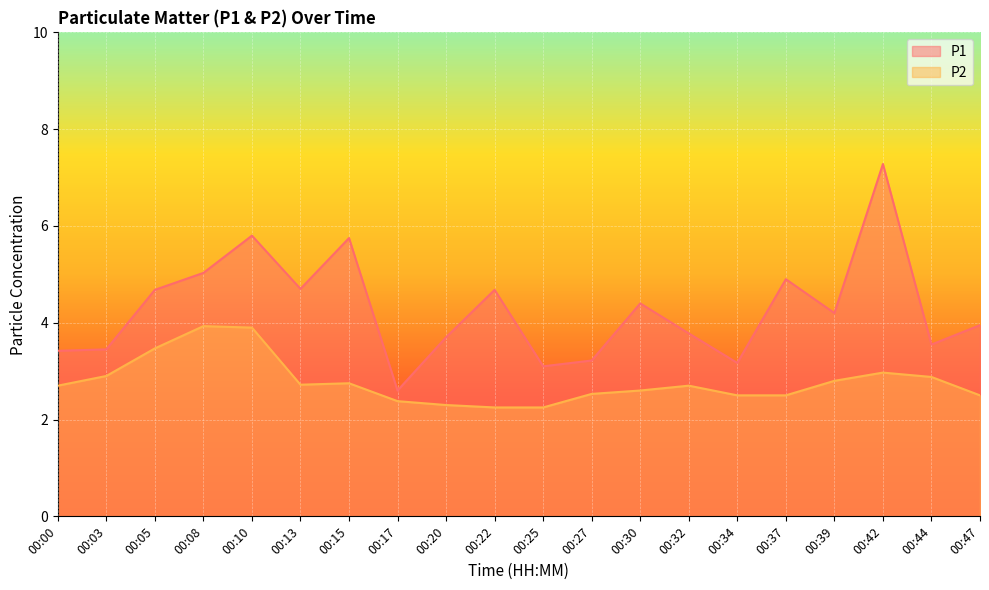

What is the total value across all series at 00:47?

6.5